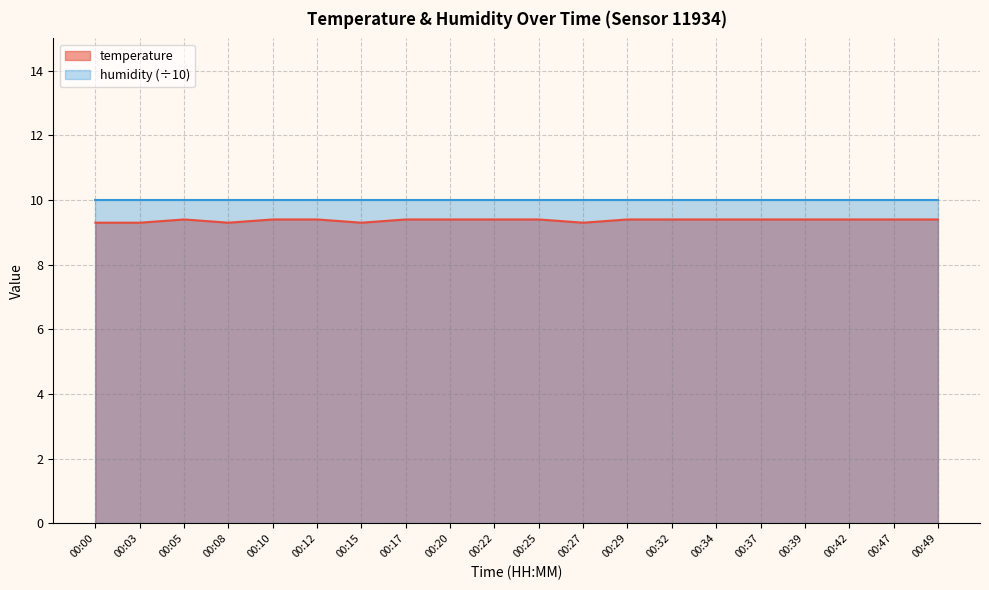

What is the average value?

9.4